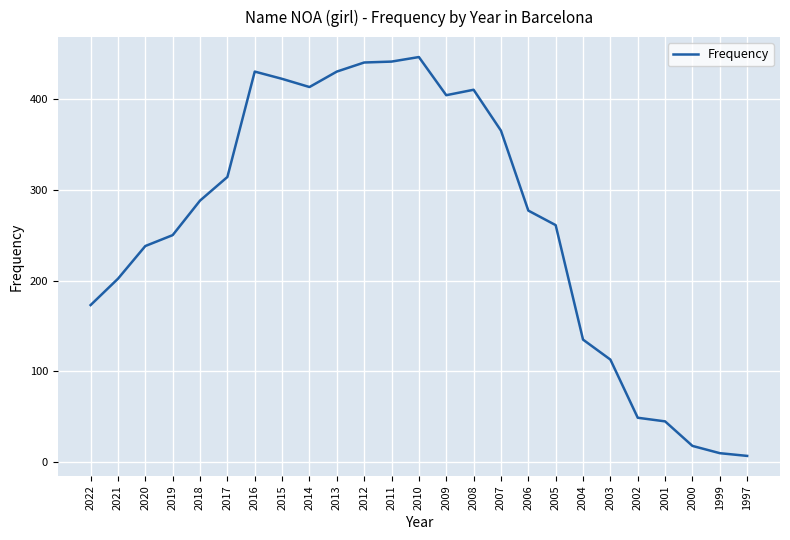

What is the change in value from 2022 to 2016?

+257